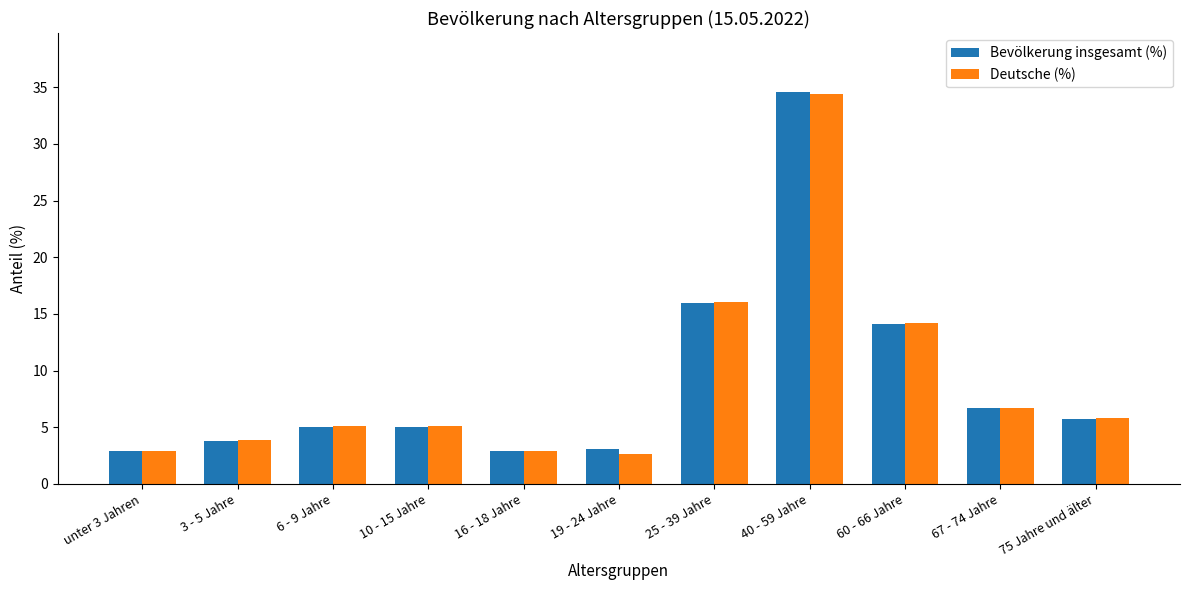

Reading left to right, transcribe all the data shown in this chart.

Bevölkerung insgesamt (%): unter 3 Jahren=2.9	3 - 5 Jahre=3.8	6 - 9 Jahre=5.0	10 - 15 Jahre=5.0	16 - 18 Jahre=2.9	19 - 24 Jahre=3.1	25 - 39 Jahre=16.0	40 - 59 Jahre=34.6	60 - 66 Jahre=14.1	67 - 74 Jahre=6.7	75 Jahre und älter=5.7
Deutsche (%): unter 3 Jahren=2.9	3 - 5 Jahre=3.9	6 - 9 Jahre=5.1	10 - 15 Jahre=5.1	16 - 18 Jahre=2.9	19 - 24 Jahre=2.6	25 - 39 Jahre=16.1	40 - 59 Jahre=34.4	60 - 66 Jahre=14.2	67 - 74 Jahre=6.7	75 Jahre und älter=5.8